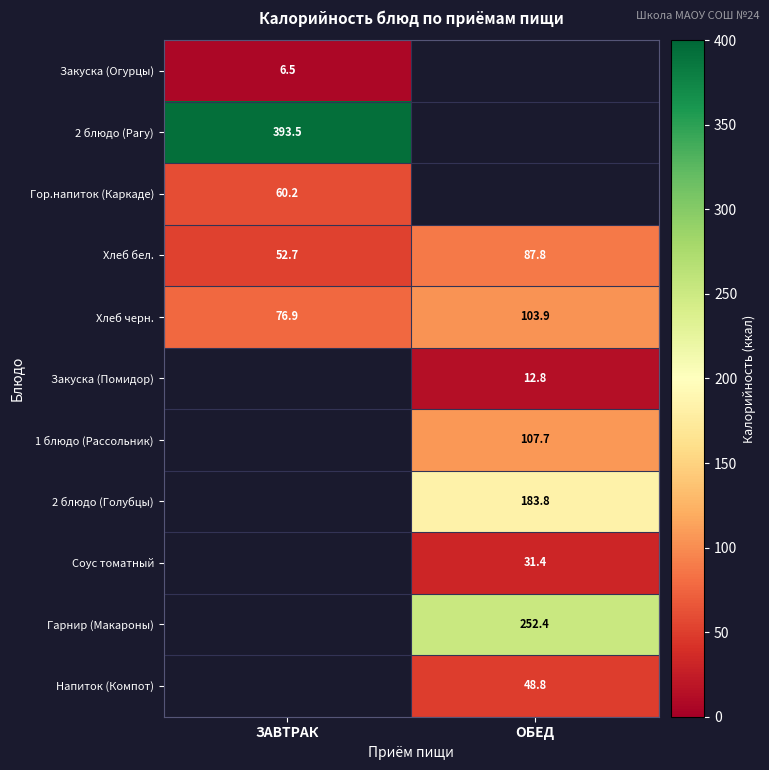

Is the value of 2 блюдо (Рагу) at ЗАВТРАК greater than the value of Хлеб бел. at ОБЕД?

Yes